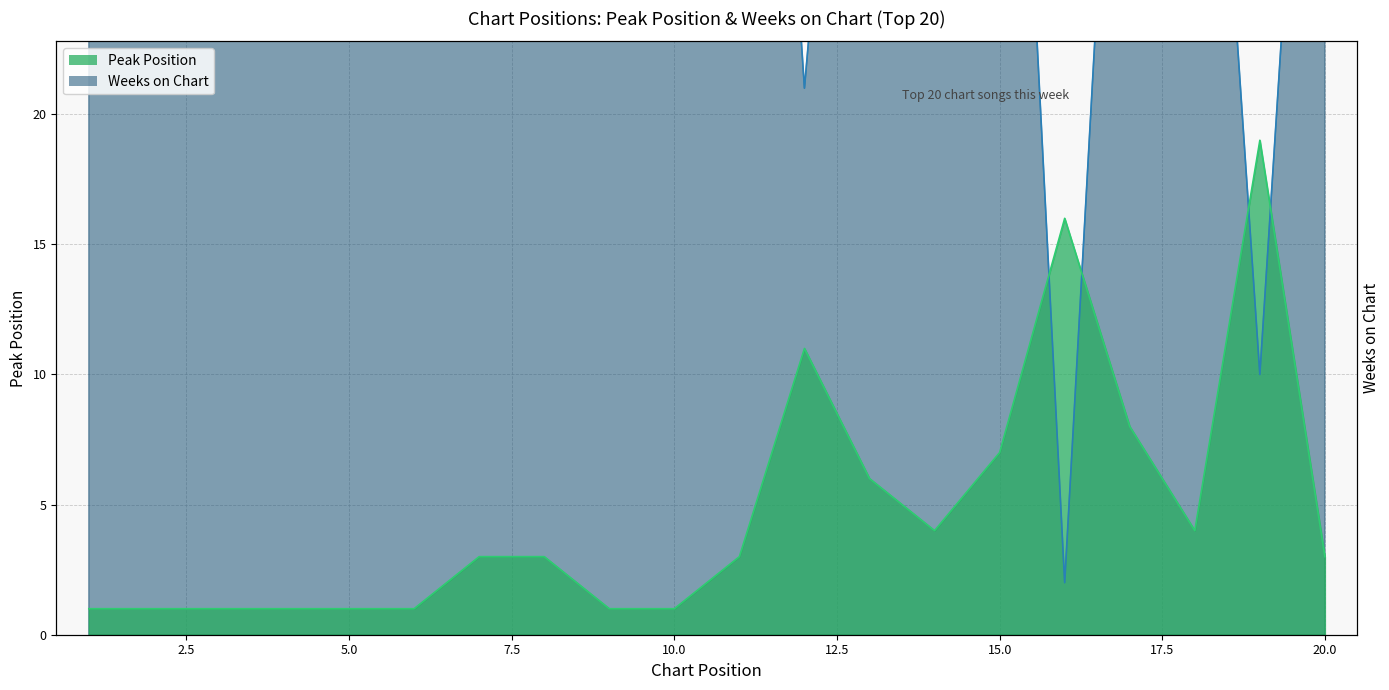

Reading left to right, list all the values displayed in this chart.

Peak Position: 1=1	2=1	3=1	4=1	5=1	6=1	7=3	8=3	9=1	10=1	11=3	12=11	13=6	14=4	15=7	16=16	17=8	18=4	19=19	20=3
Weeks on Chart: 1=60	2=60	3=33	4=59	5=60	6=51	7=30	8=57	9=60	10=56	11=59	12=21	13=50	14=46	15=51	16=2	17=47	18=47	19=10	20=49